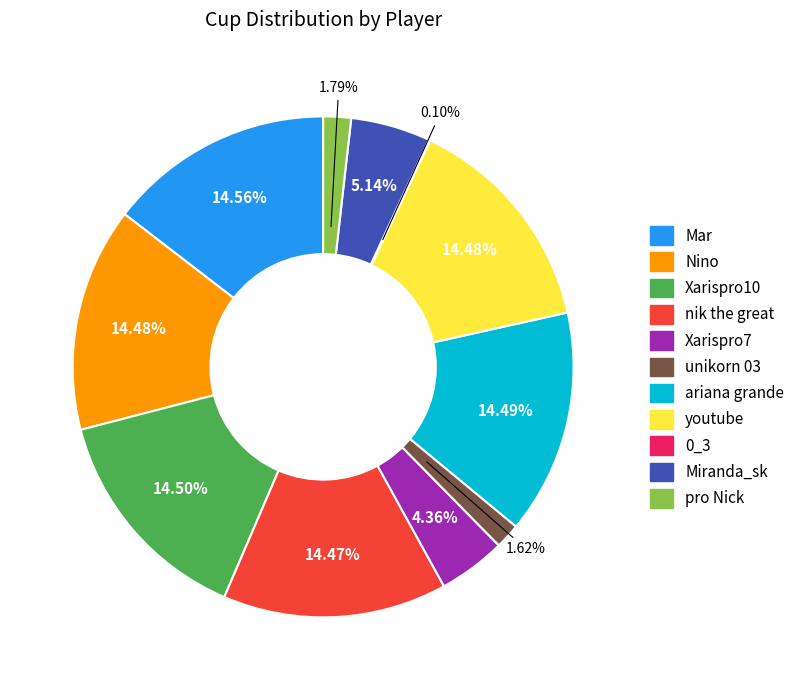

To the nearest percent, what is the average slice percentage?

9%